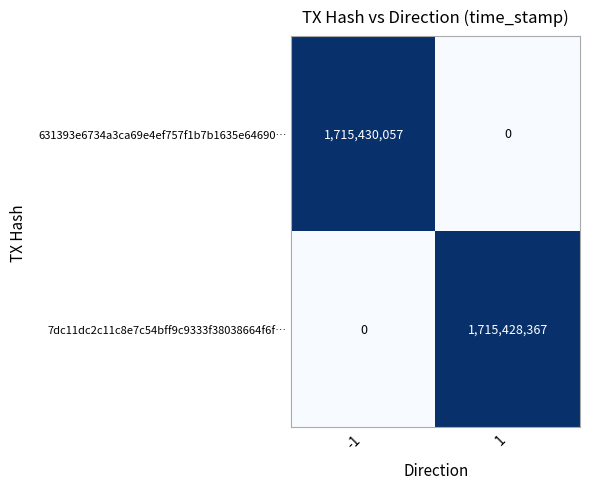

What is the sum of the 631393e6734a3ca69e4ef757f1b7b1635e64690… values at 1 and -1?

1715430057